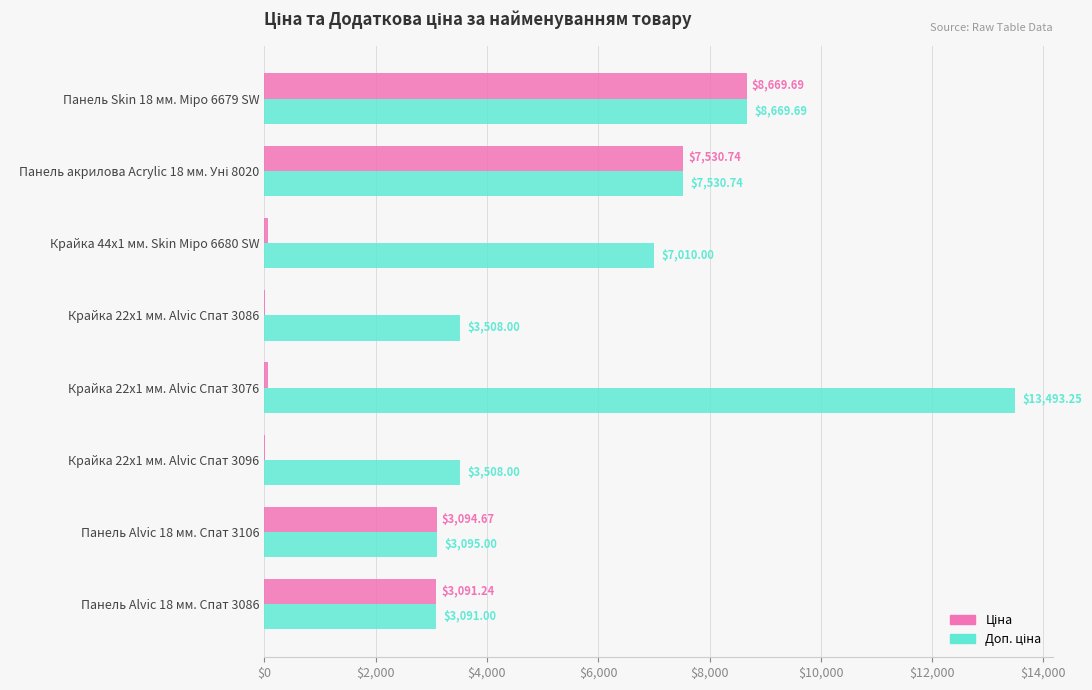

What is the total value across all series at Крайка 22x1 мм. Alvic Спат 3076?

13553.2